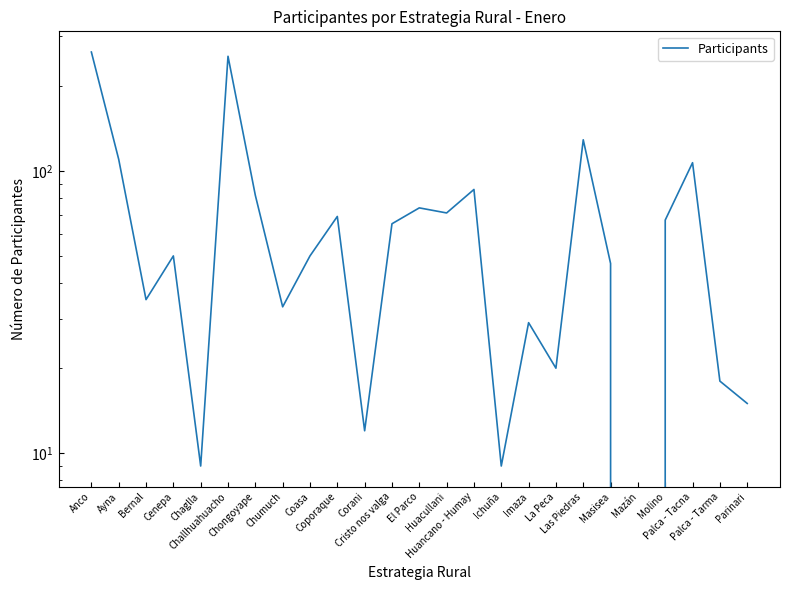

Does the chart display data point markers on the line(s)?

No